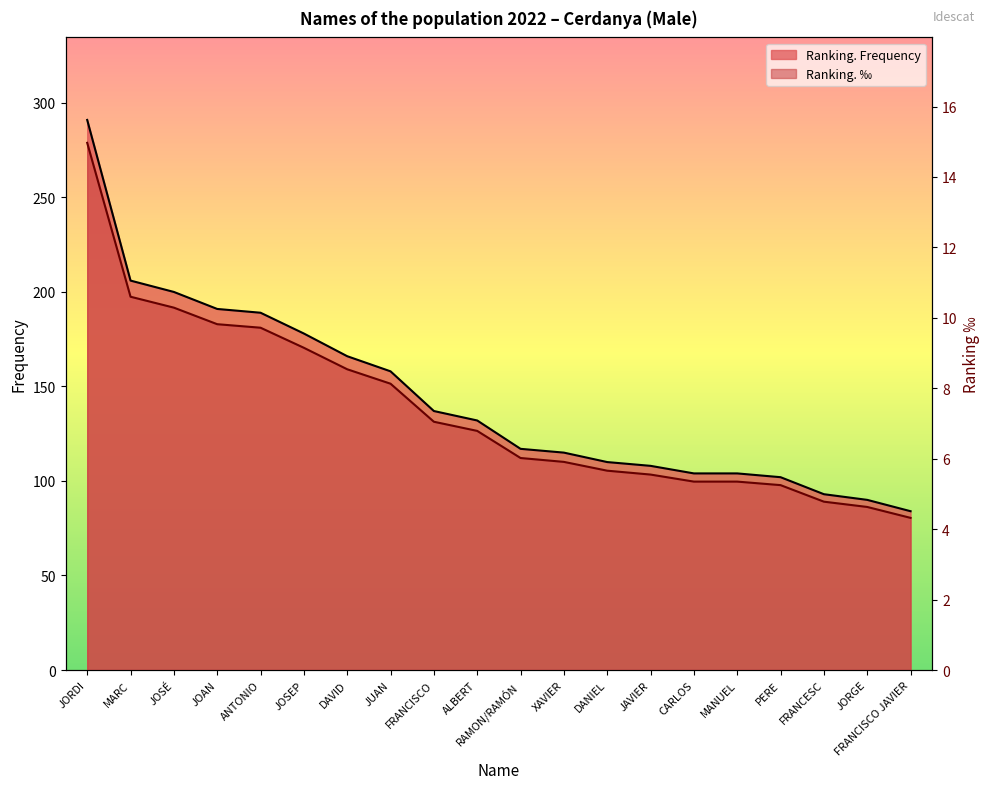

True or false: Ranking. Frequency and Ranking. ‰ intersect in this chart.

False